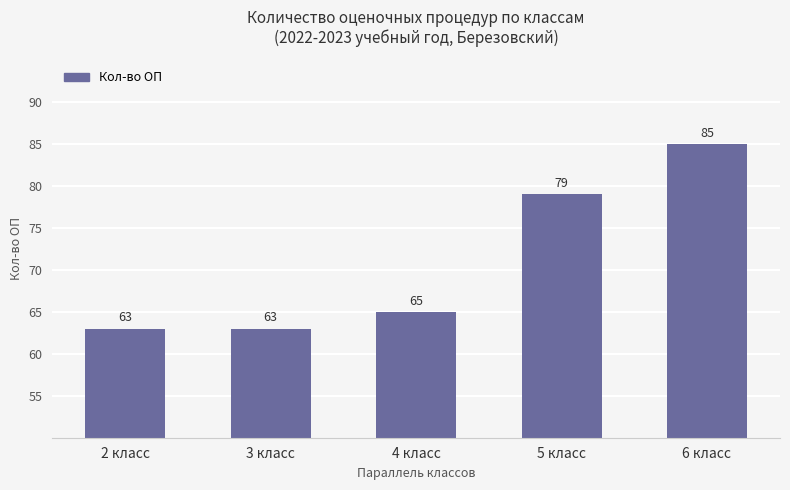

What is the minimum value shown in the chart?

63